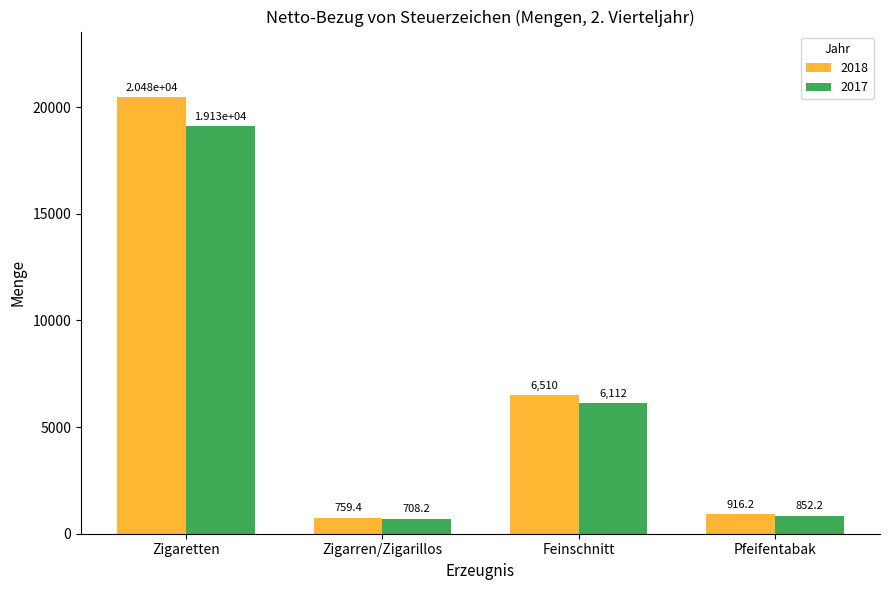

Where is 2018 nearest to the value 10617?

Feinschnitt